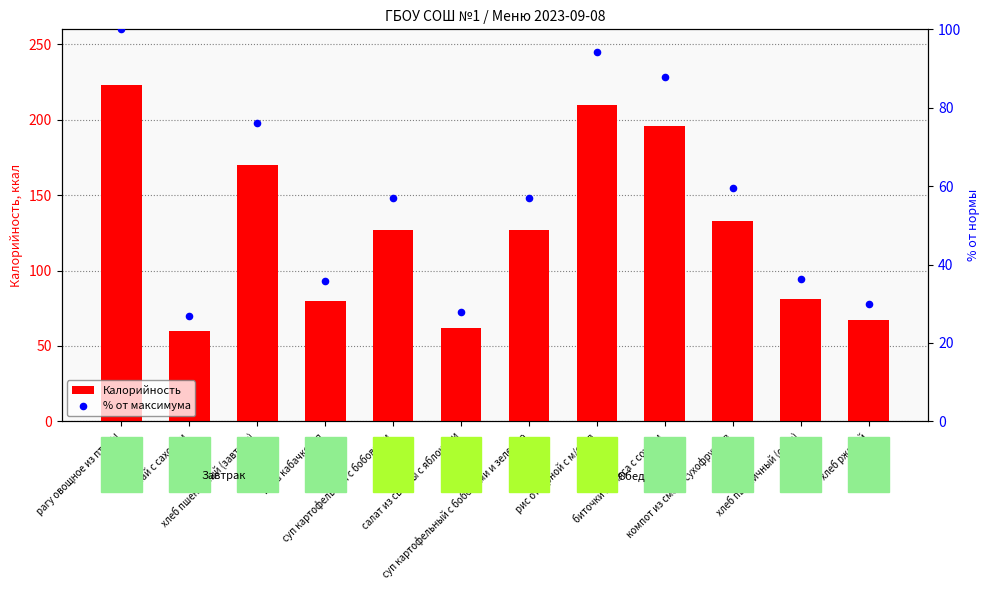

Which series reaches the minimum Y coordinate?

% от максимума